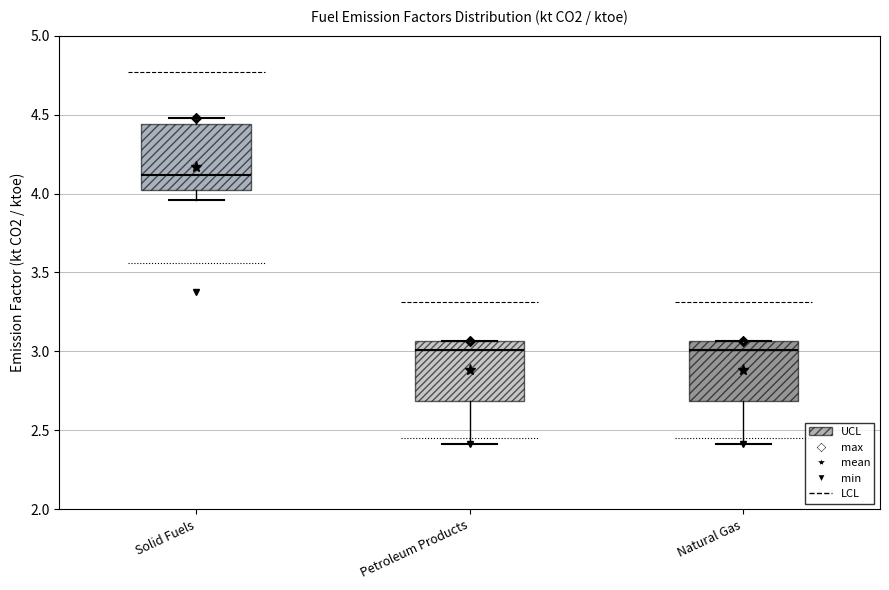

Where does the lower whisker of the box for Petroleum Products end on the y-axis? The values are not printed on the chart, so give them approximately, as read against the axis.

2.40